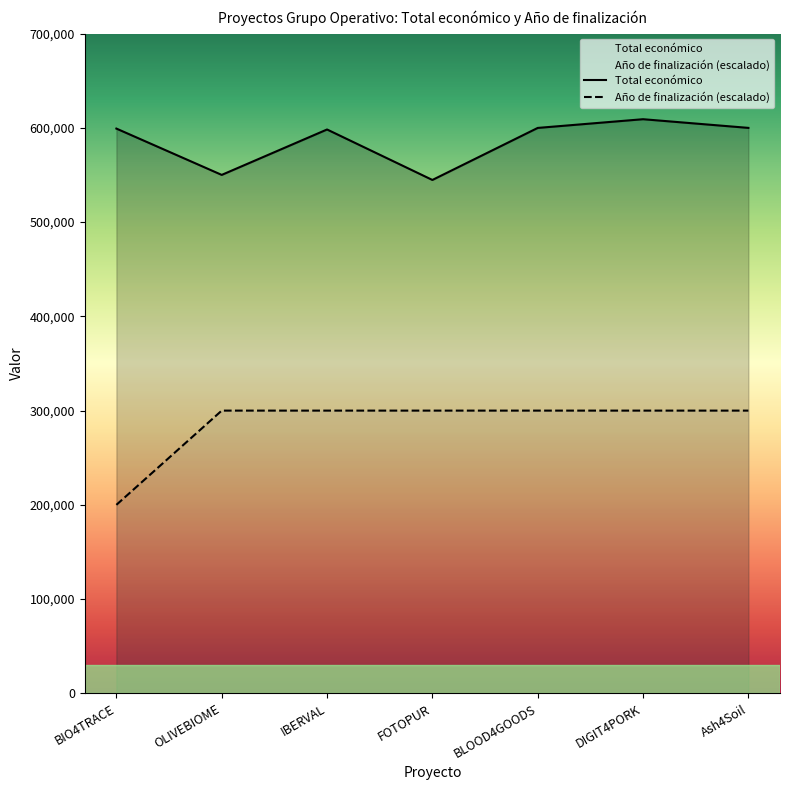

At which label does Total económico first exceed 599262?

BLOOD4GOODS